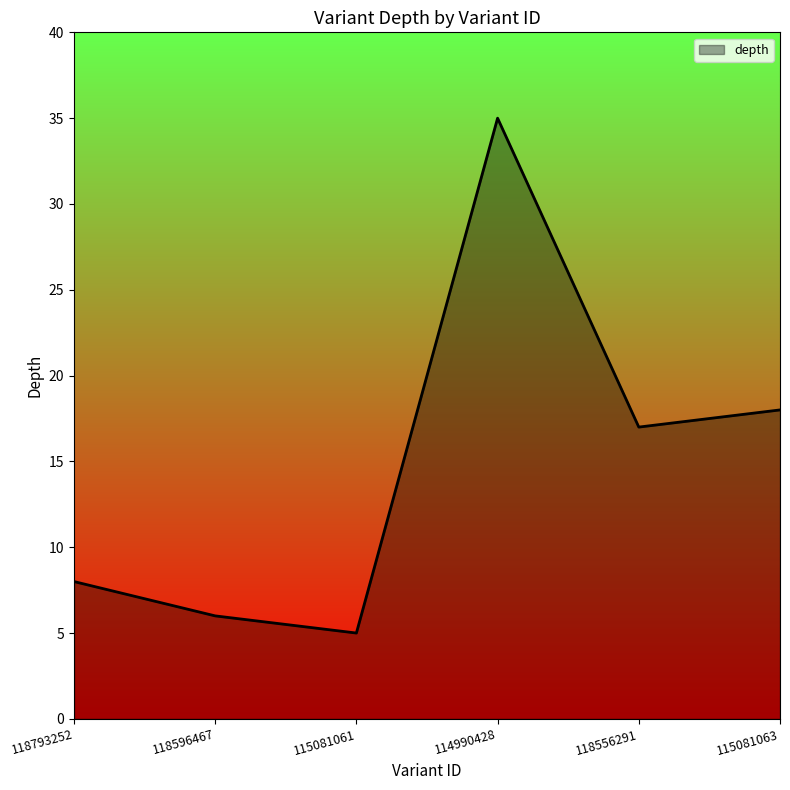

List the labels in order of value, largest first.

114990428, 115081063, 118556291, 118793252, 118596467, 115081061